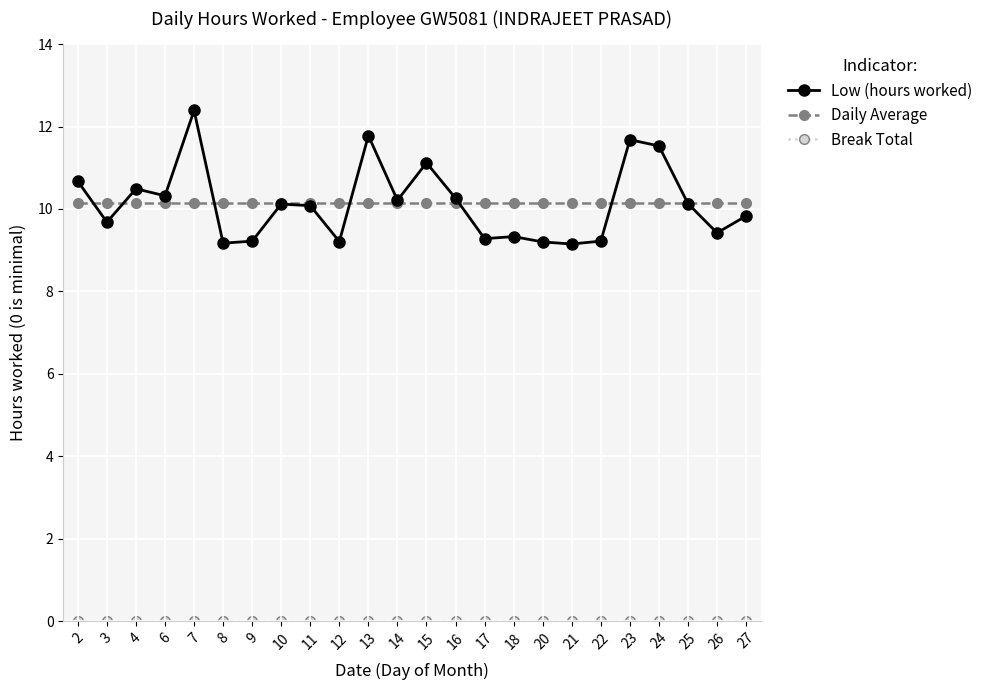

The value of Low (hours worked) at 2 is 10.7. True or false?

True